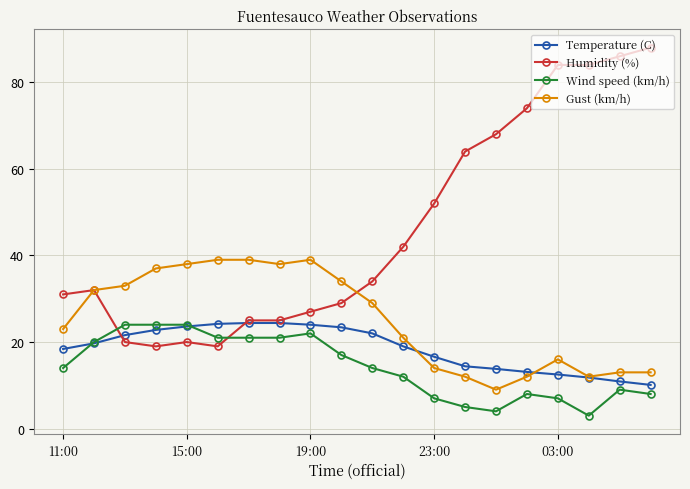

What is the sum of all Temperature (C) values?

370.7